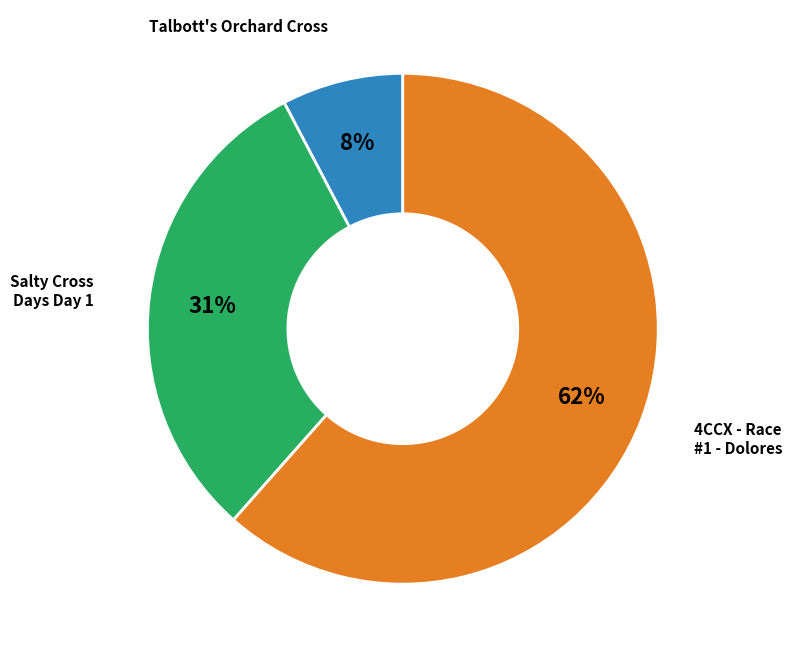

Is it true that 4CCX - Race #1 - Dolores is 62% of the pie?

True